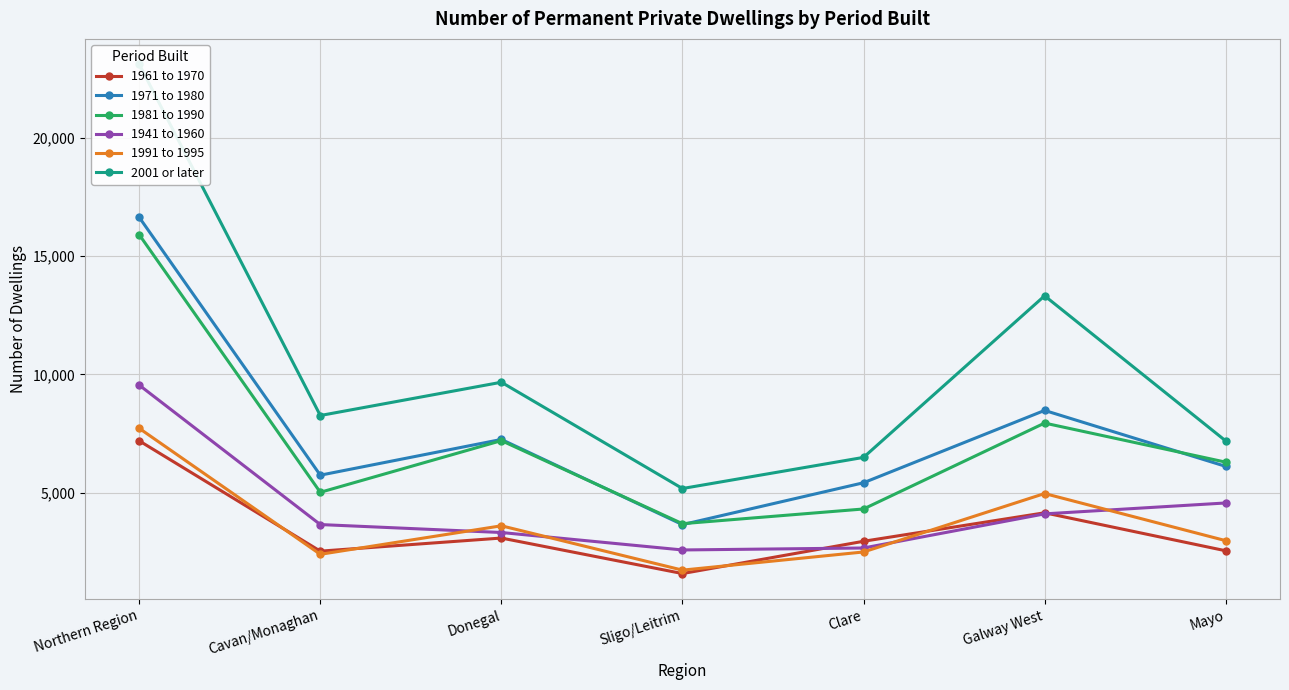

Where do 1991 to 1995 and 1941 to 1960 first cross each other?

Cavan/Monaghan and Donegal